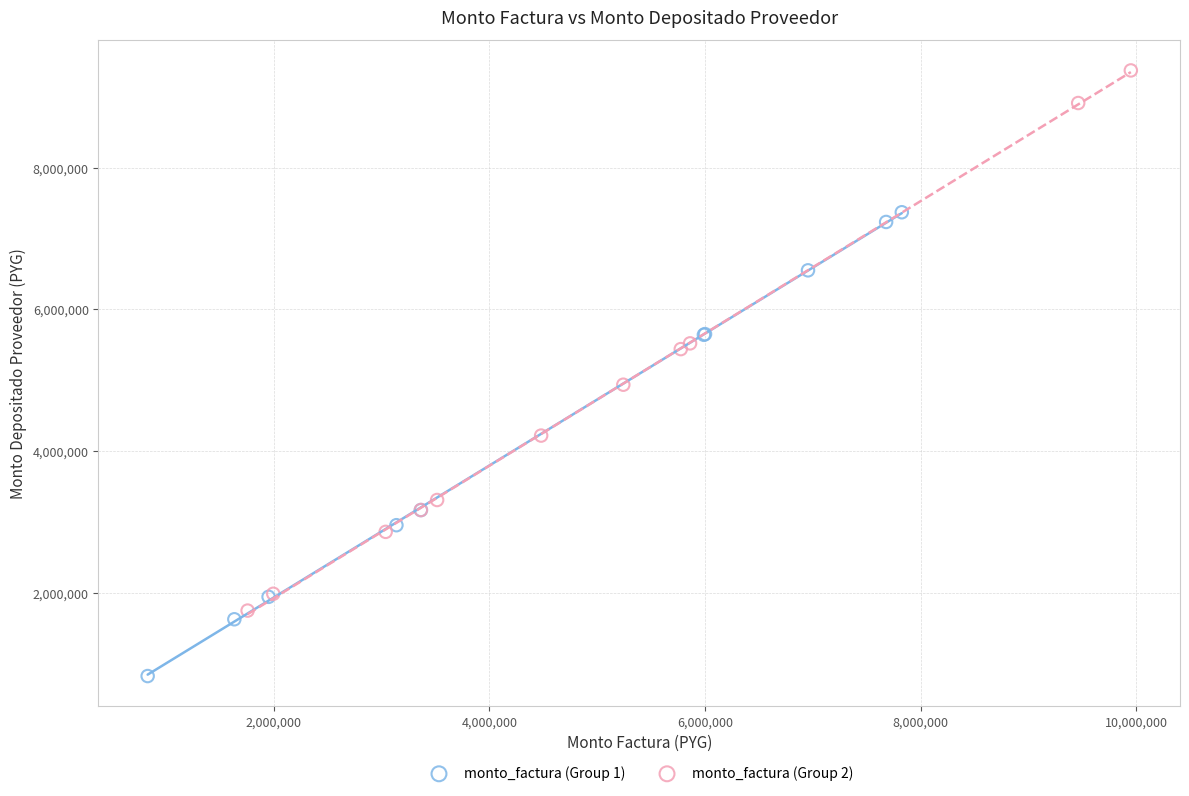

Which series reaches the maximum Y coordinate?

monto_factura (Group 2)